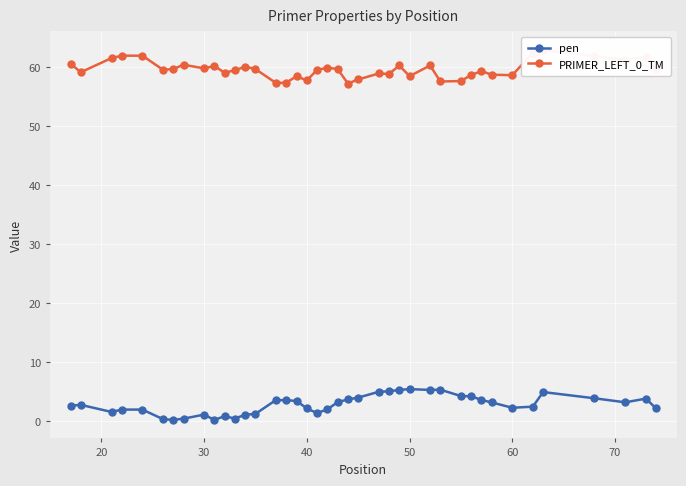

Which series has the widest spread of values?

PRIMER_LEFT_0_TM